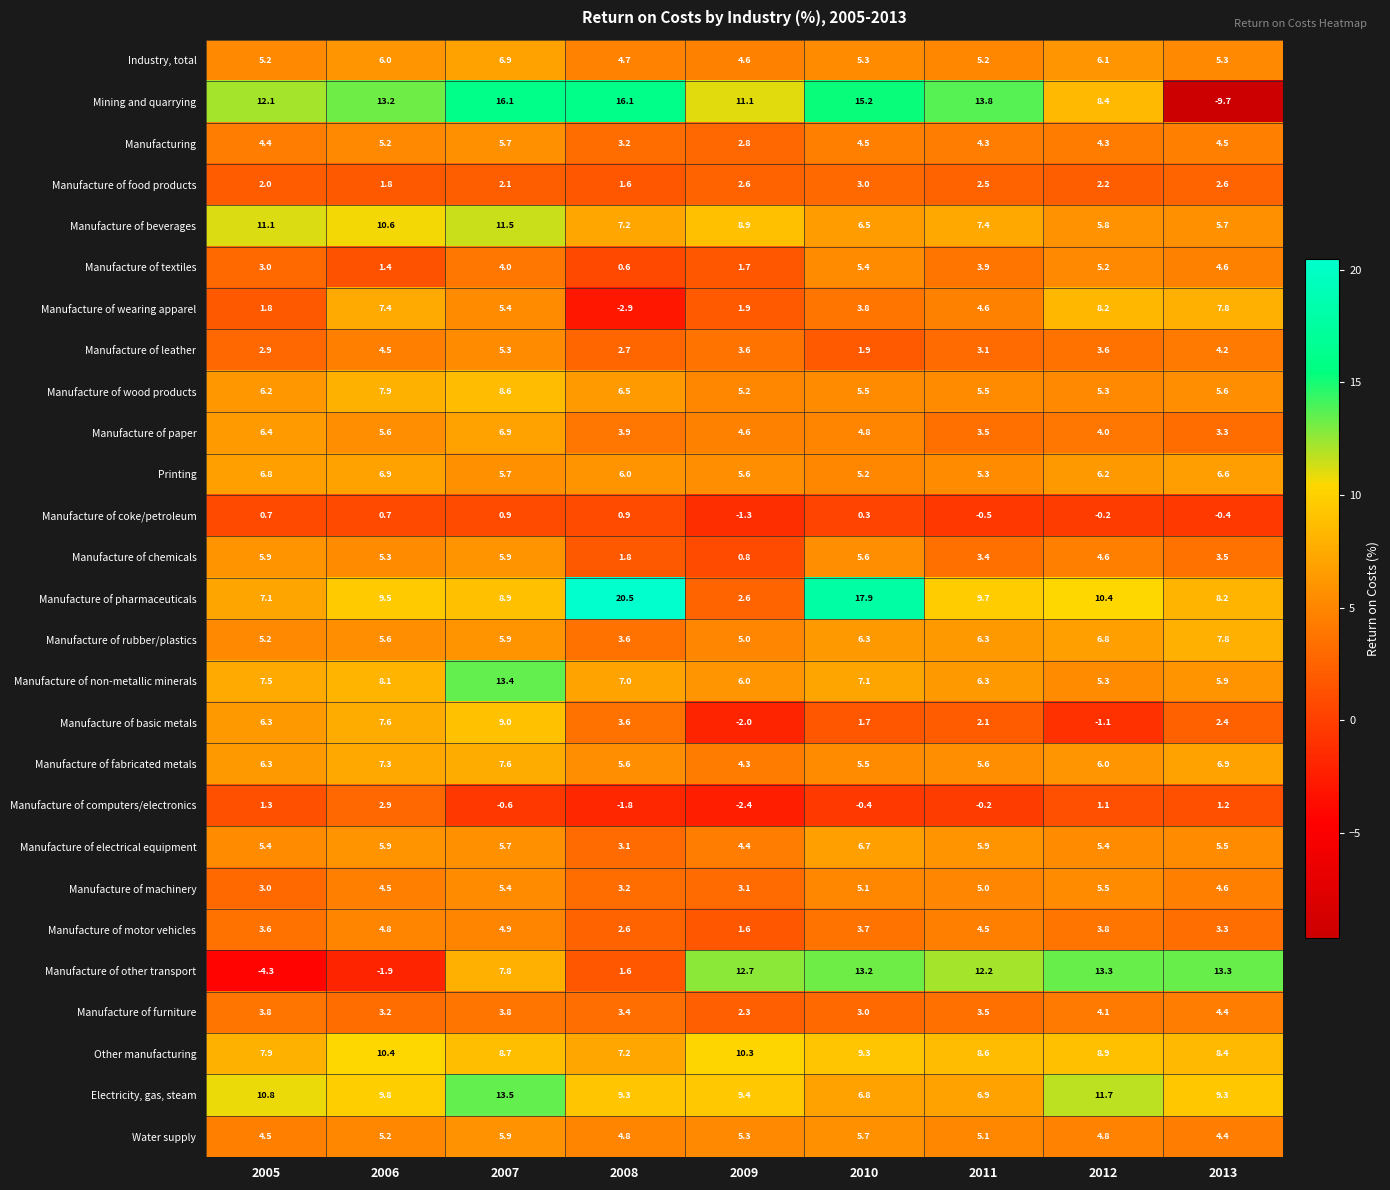

At which category is the sum across all series the highest?

2007